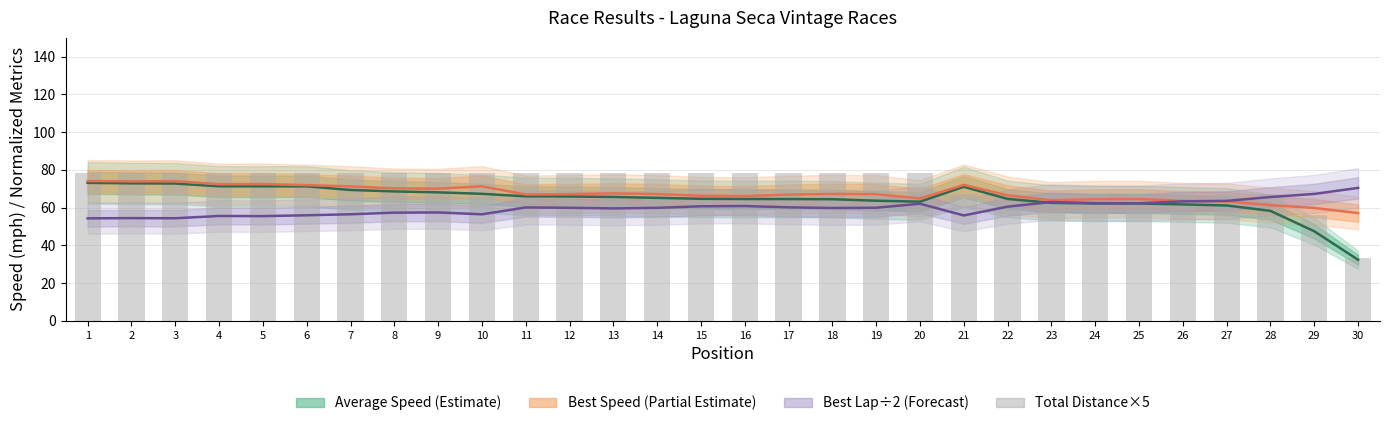

At 12, list the series in order from largest to smallest.

Total Distance×5, Best Speed, Average Speed, Best Lap time/2